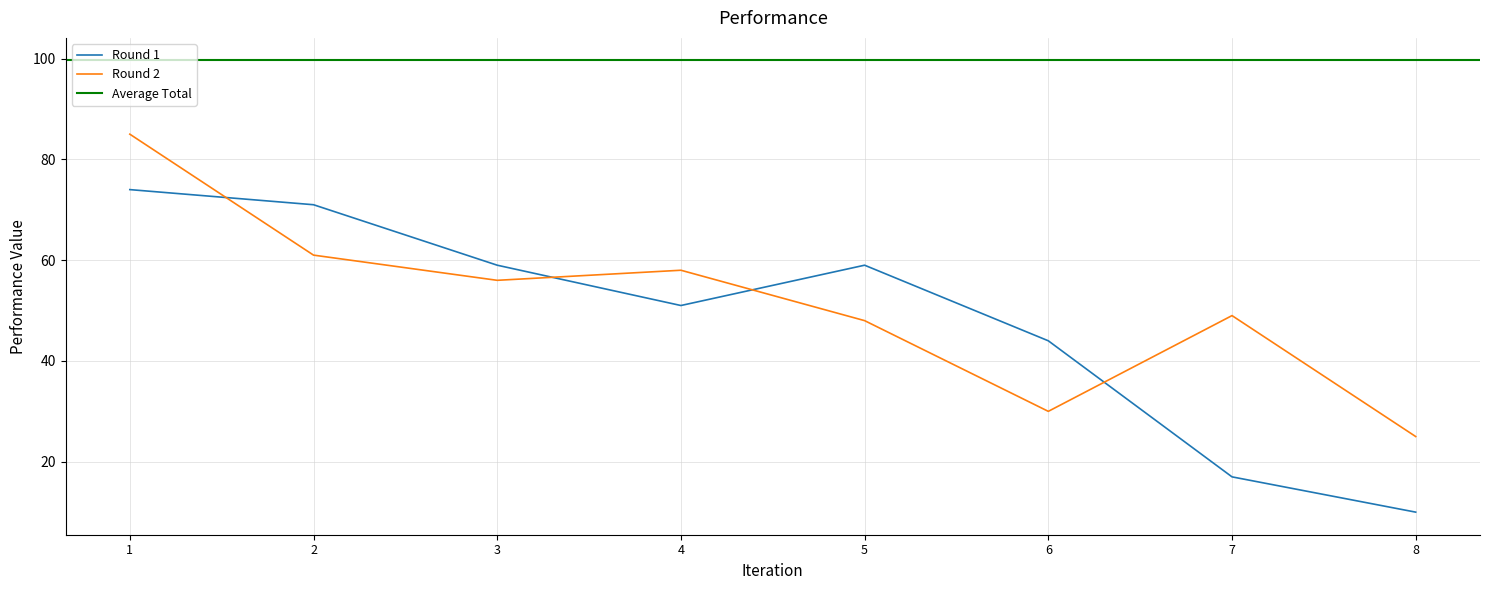

How many values in the Round 1 series exceed 59?

2